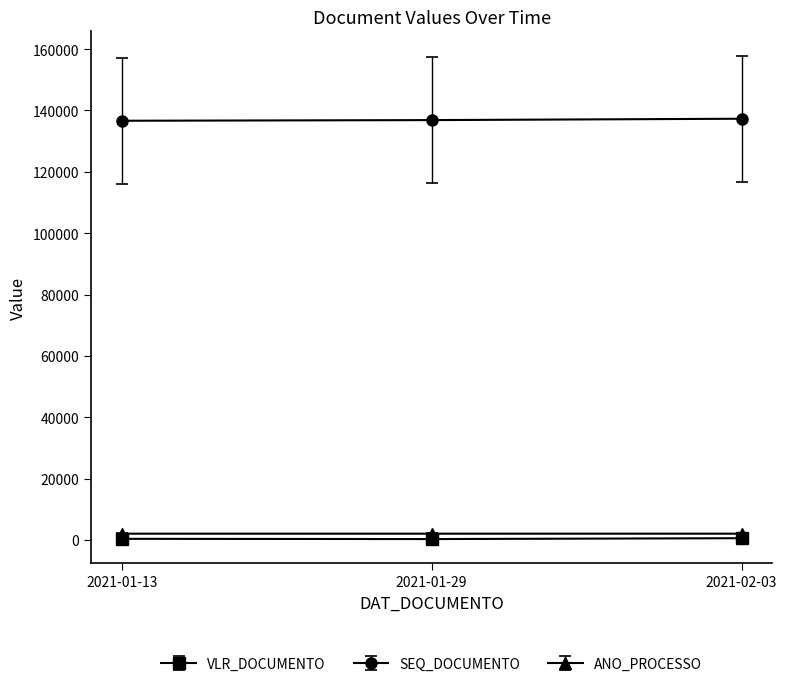

What is the difference between the maximum and minimum values in the ANO_PROCESSO series?

2.0